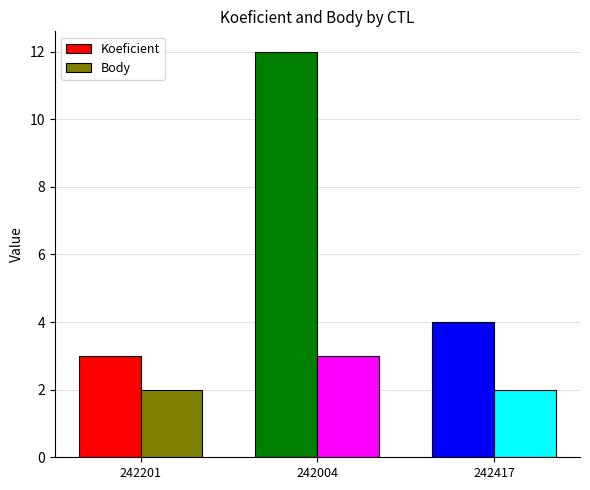

What is the sum of the Koeficient values at 242201 and 242004?

15